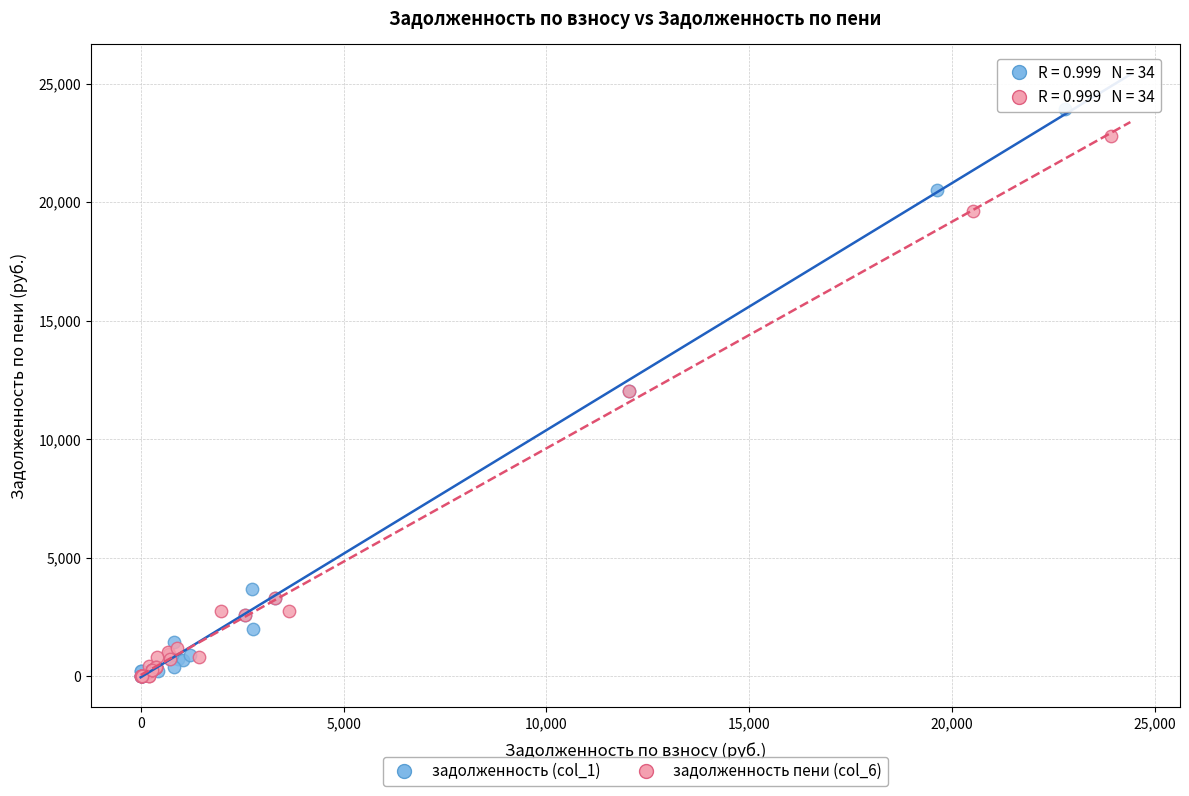

Which series reaches the maximum Y coordinate?

задолженность (col_1)